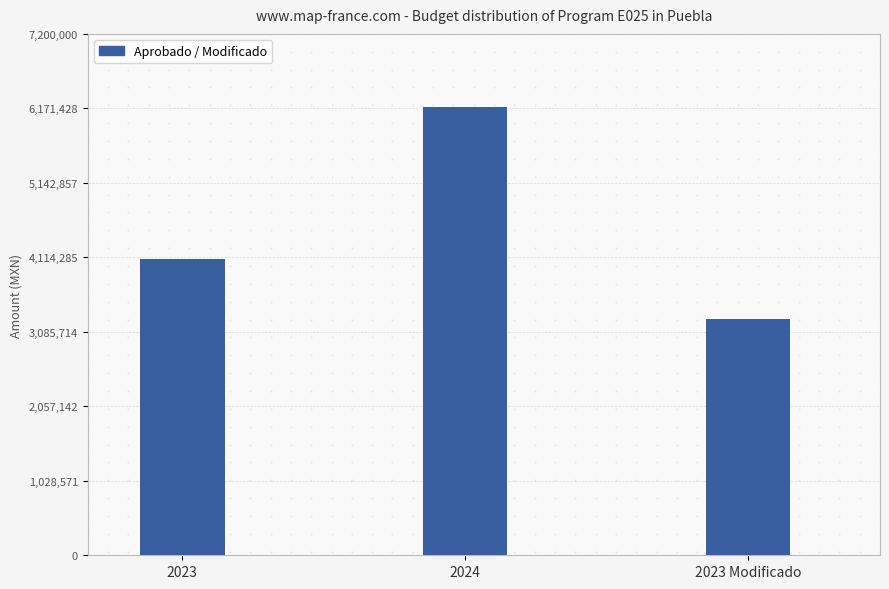

The chart shows a value of 2020570.6 at 2024. True or false?

False